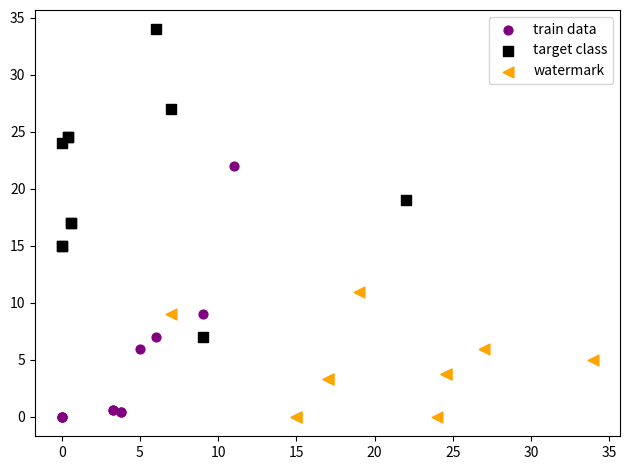

Which series contains the highest Y value?

target class